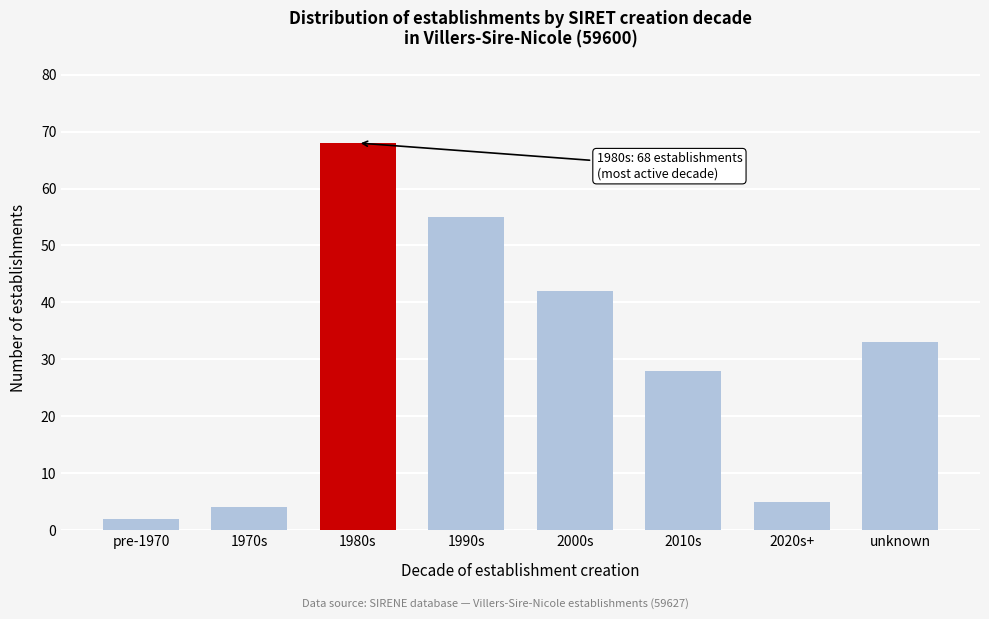

Reading left to right, list all the values displayed in this chart.

2	4	68	55	42	28	5	33